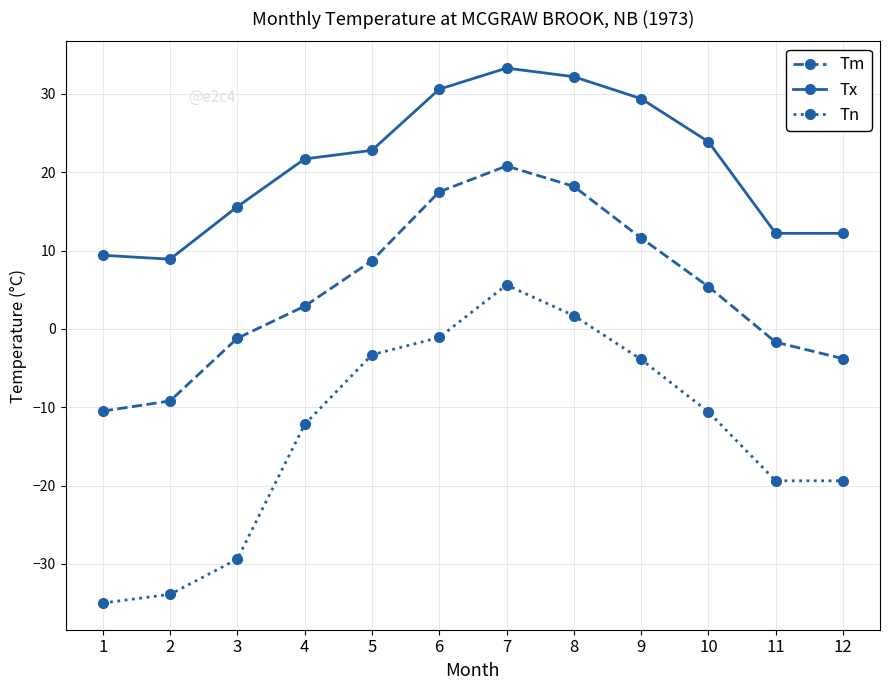

What is the smallest value displayed?

-35.0